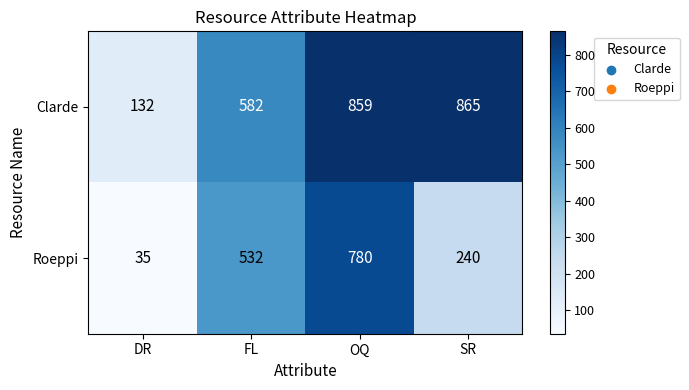

How many categories are shown in the chart?

4